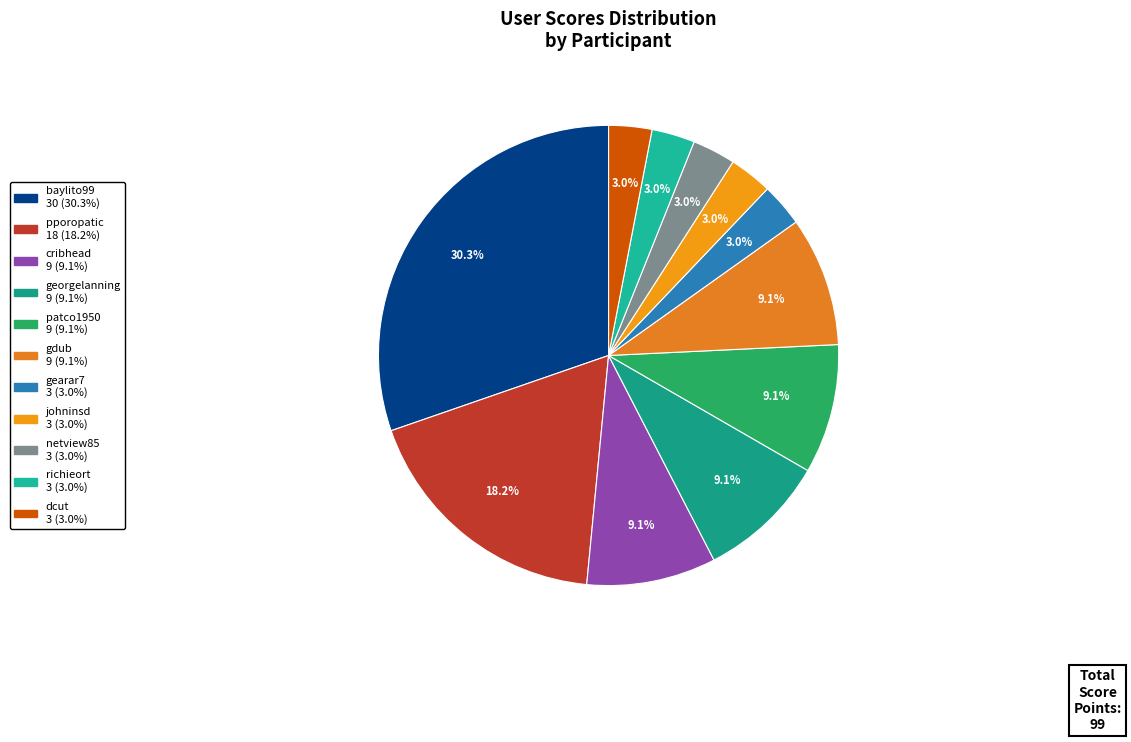

What percentage is the johninsd slice, to the nearest percent?

3%